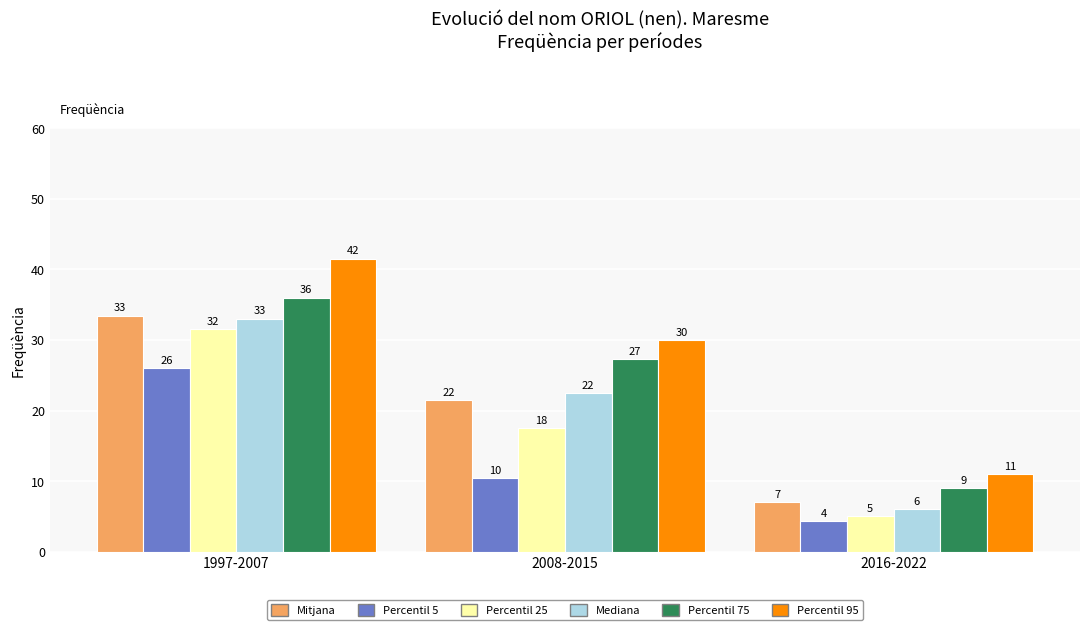

The value of Percentil 75 at 1997-2007 is 51.0. True or false?

False